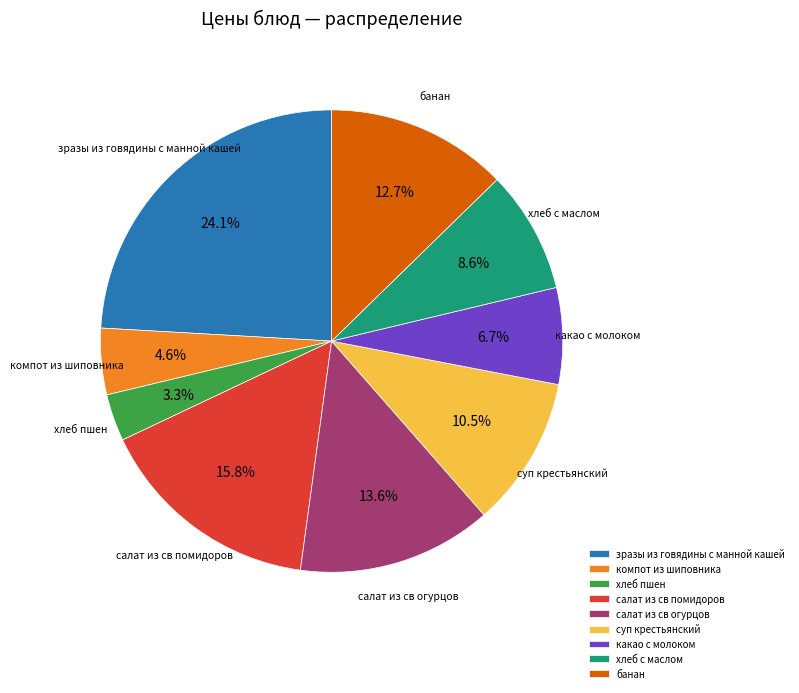

Is there a majority slice in this chart?

No